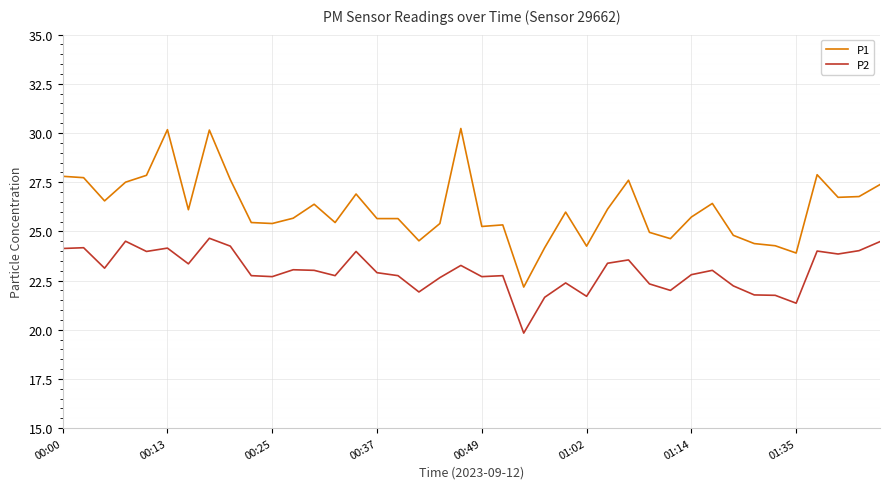

What are all the series names shown in the legend?

P1, P2